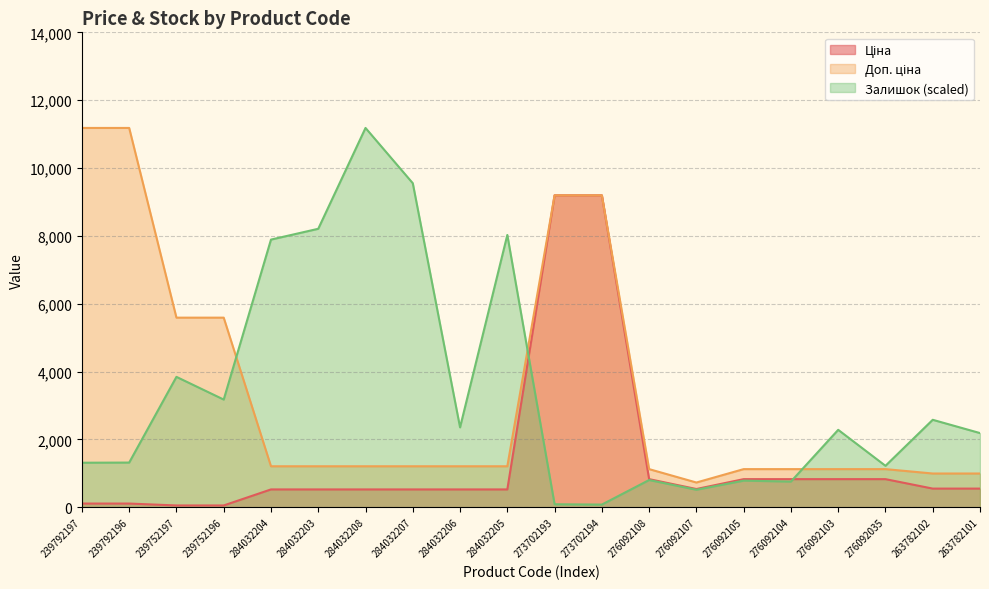

How many data points in Ціна are less than 540?

10